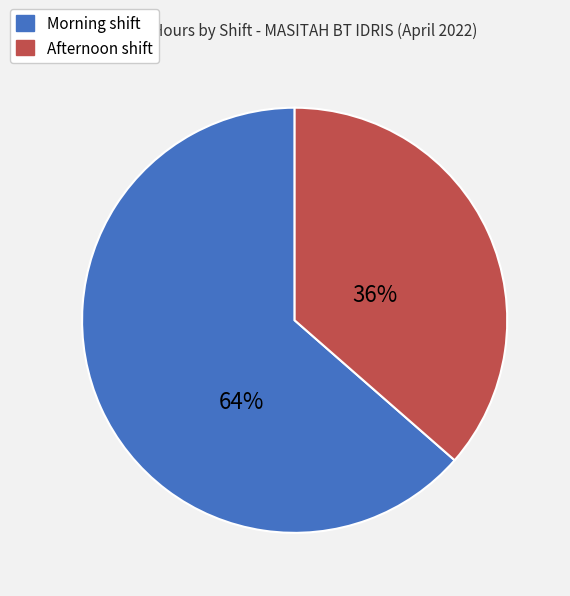

To the nearest percent, what is the average slice percentage?

50%